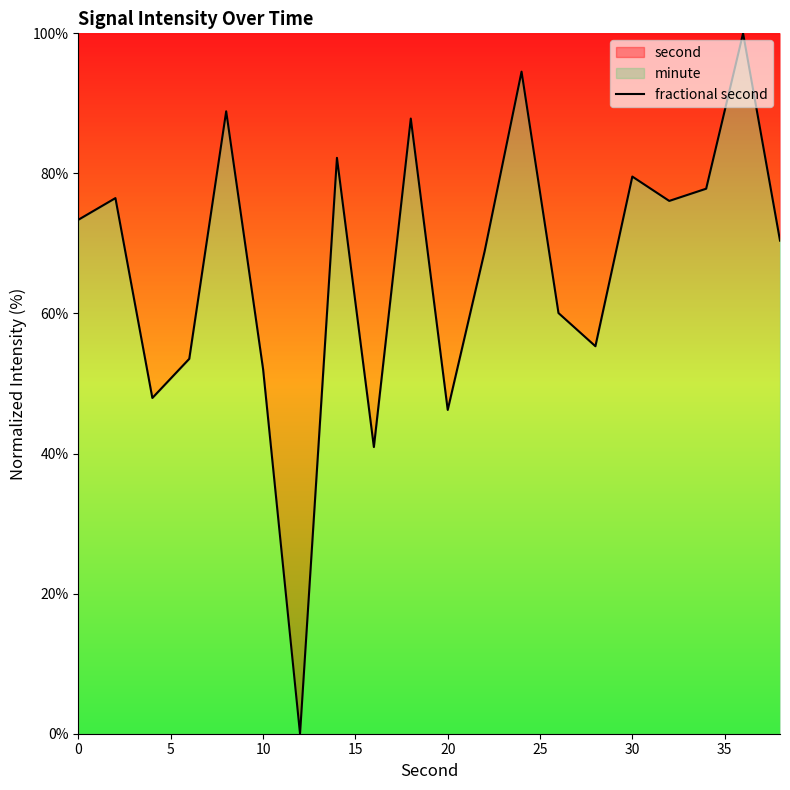

What is the maximum value shown in the chart?

100.0